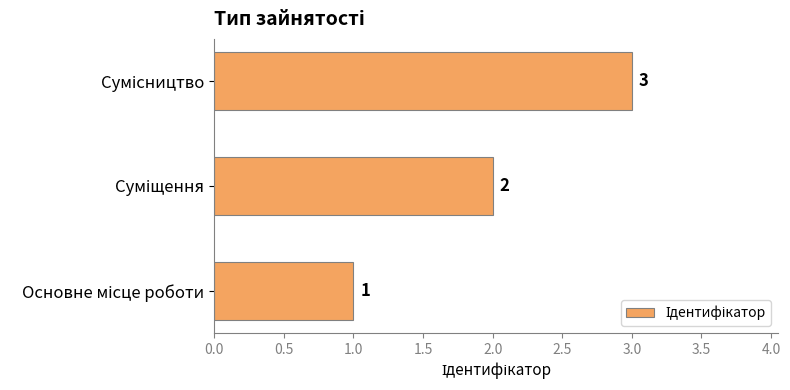

Count the values in the range 1 to 3.

3